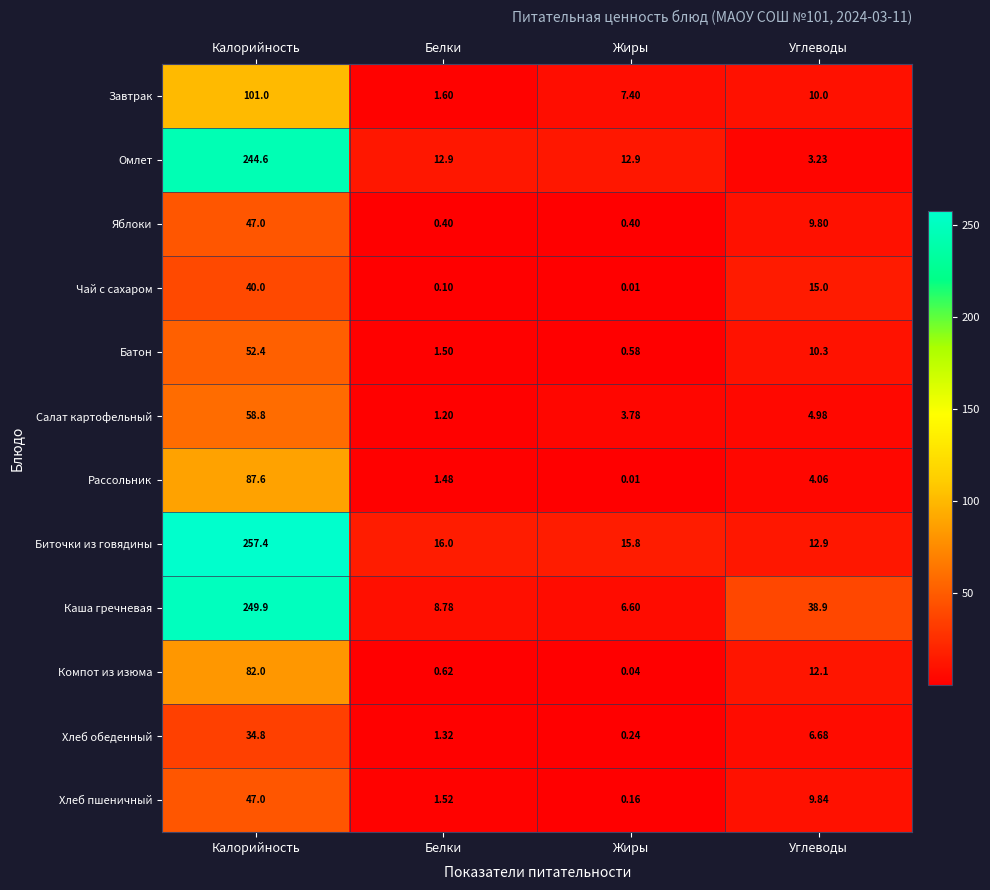

How many data points does each series have?

4